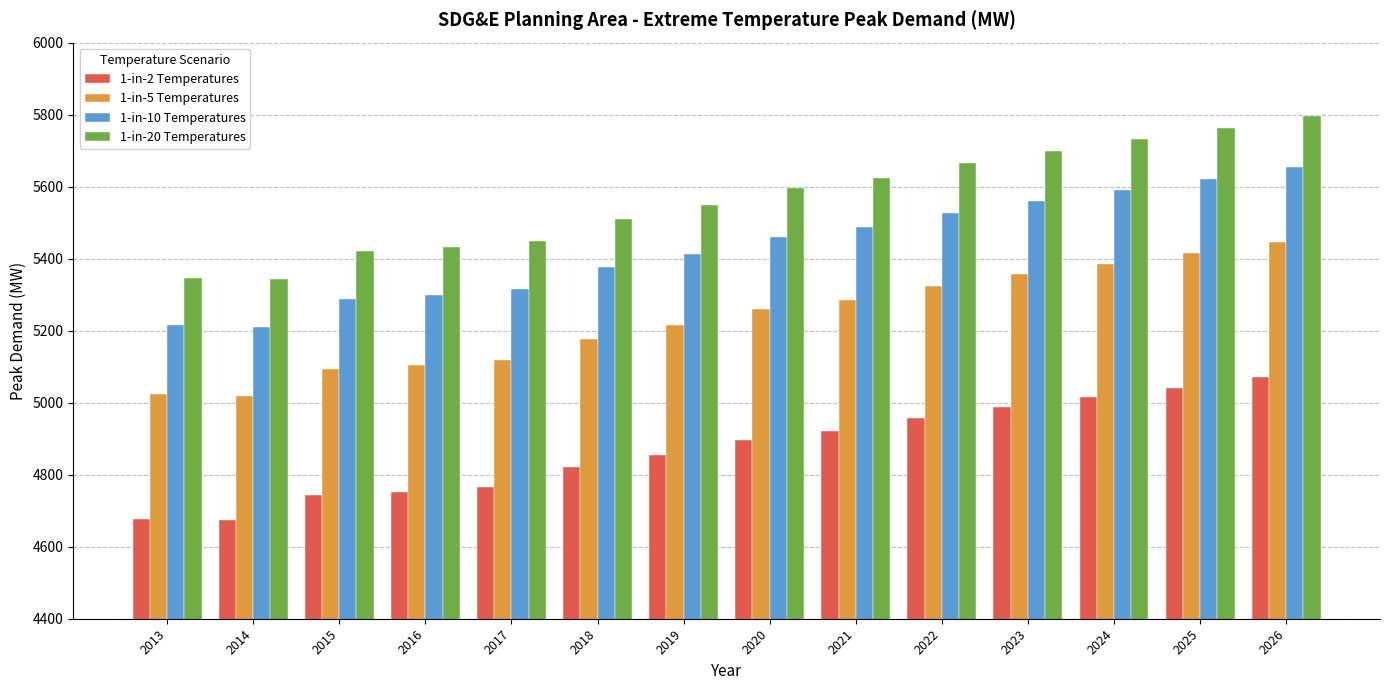

Count the number of categories in the chart.

14